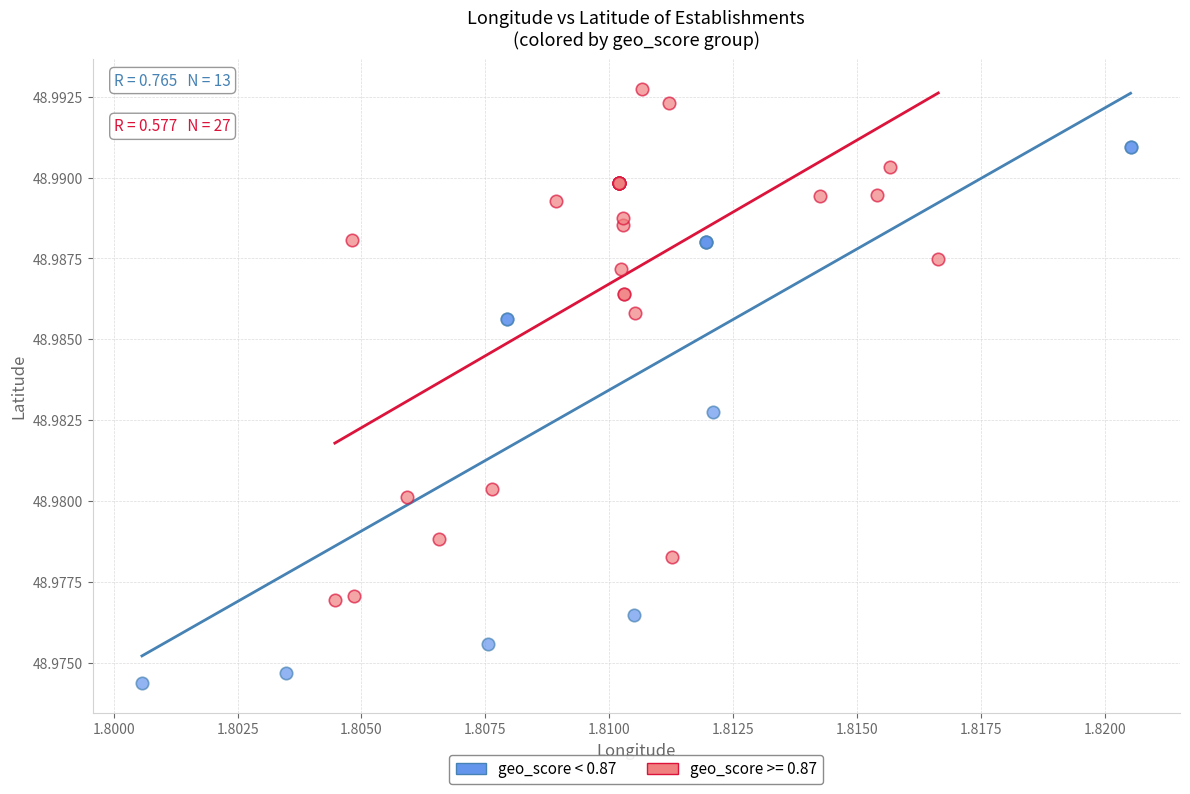

Which series reaches the minimum Y coordinate?

geo_score < 0.87